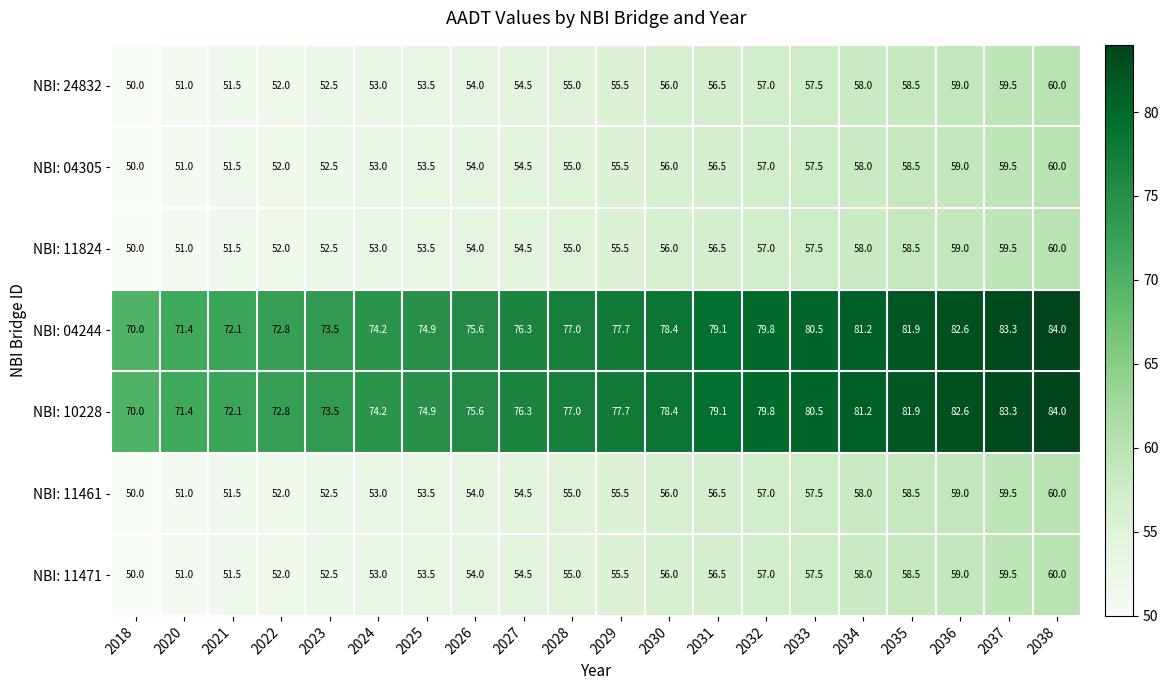

What is the difference between the second highest and second lowest values in the NBI: 04305 series?

8.5